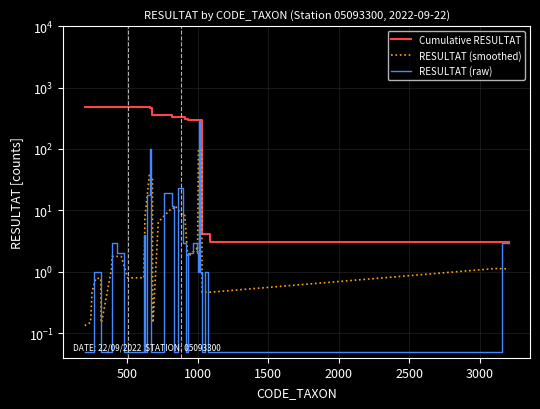

The value of RESULTAT (smoothed) at 11 is 1.4. True or false?

False